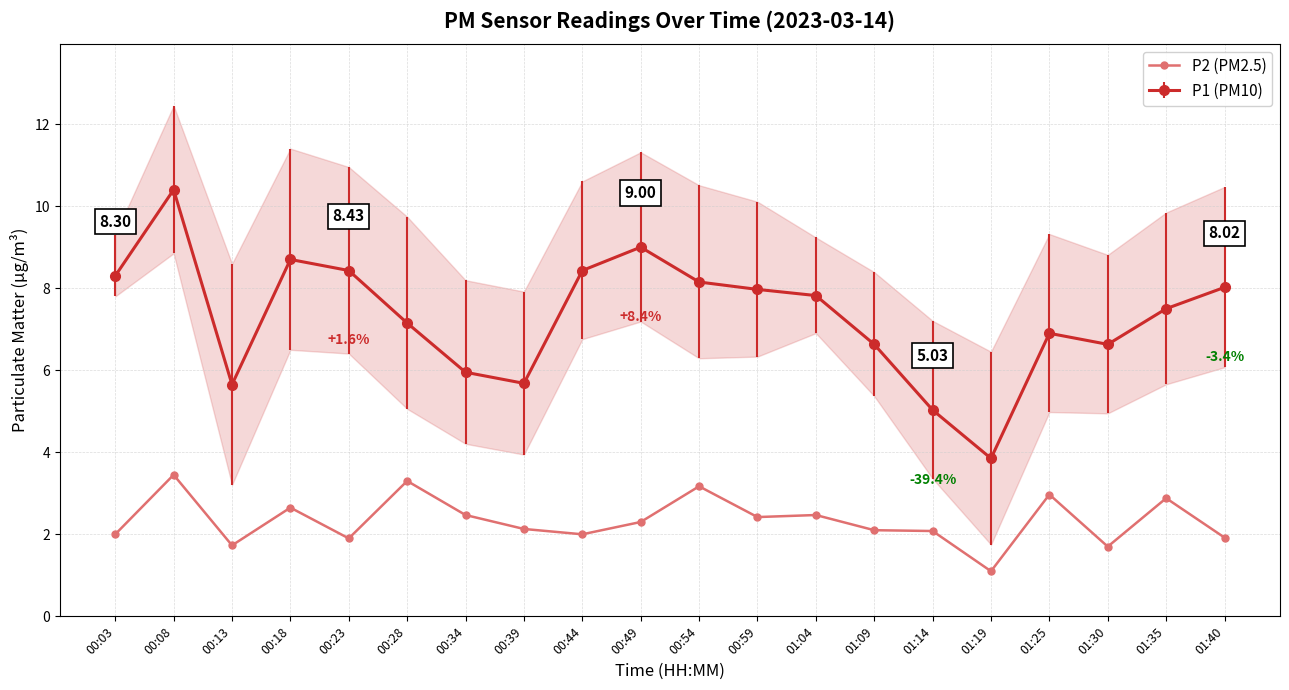

The chart shows a value of 2.6 at 00:18. True or false?

True